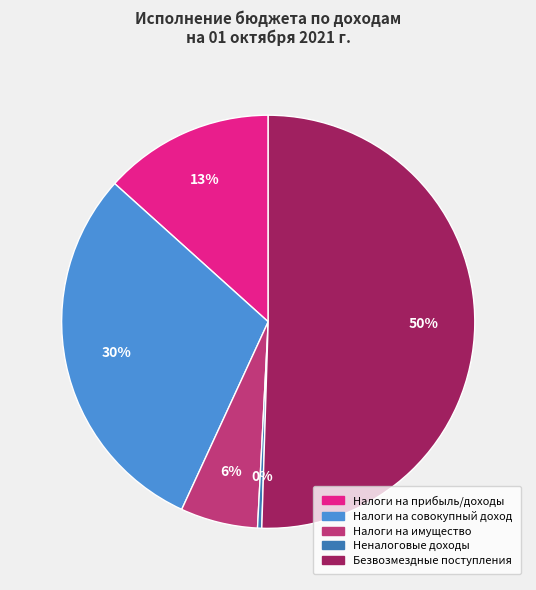

Does Налоги на совокупный доход represent more than half of the total?

No